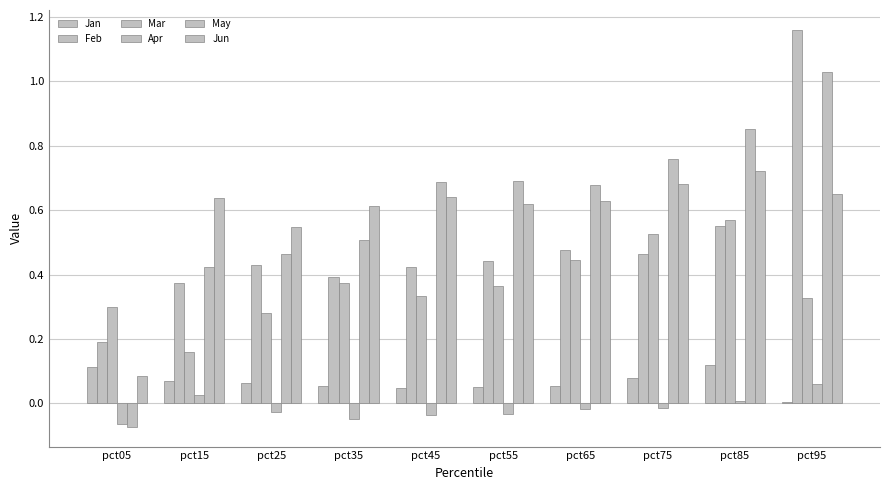

Where is May nearest to the value 0?

pct05